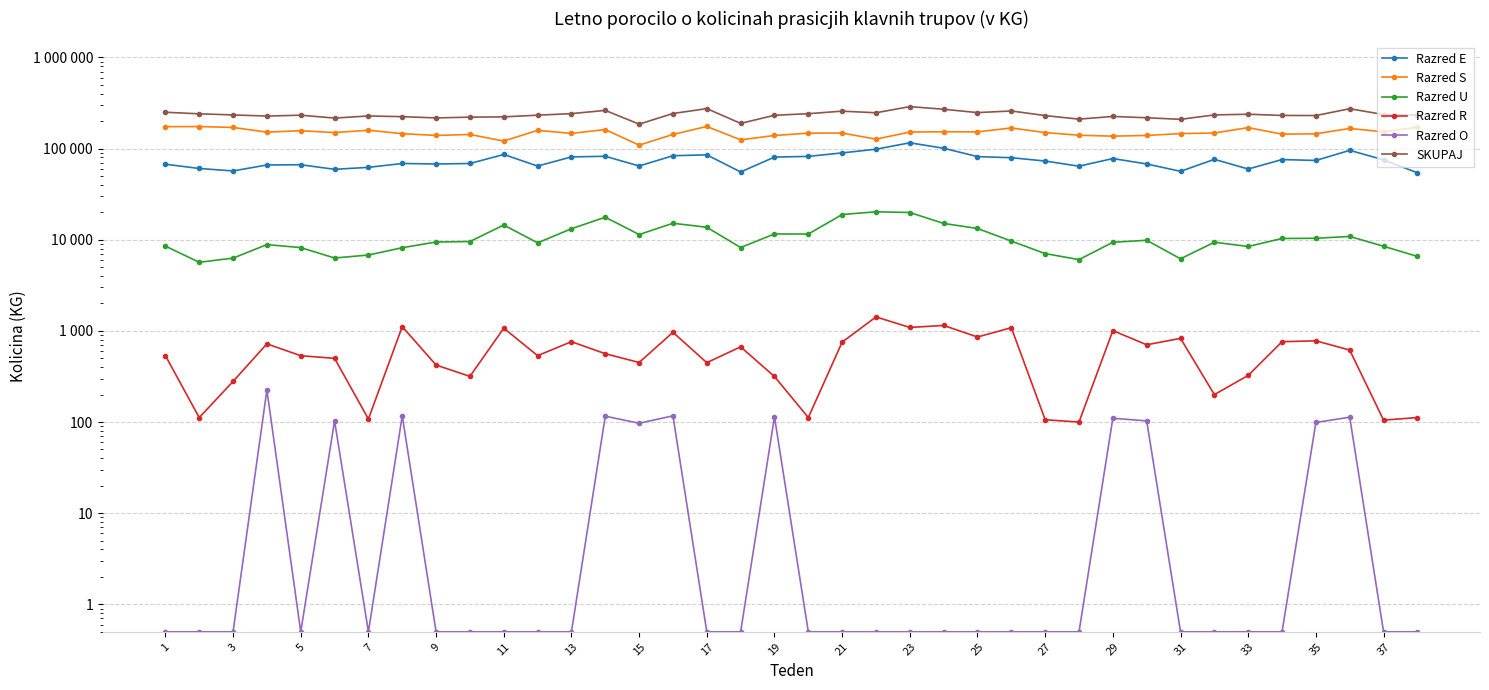

What is the sum of all SKUPAJ values?

8950762.0